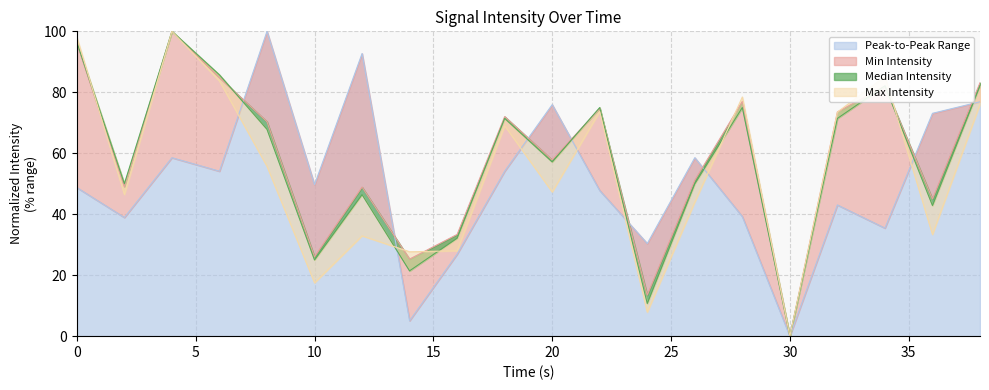

At 4, list the series in order from smallest to largest.

Peak-to-Peak Range, Min Intensity, Median Intensity, Max Intensity